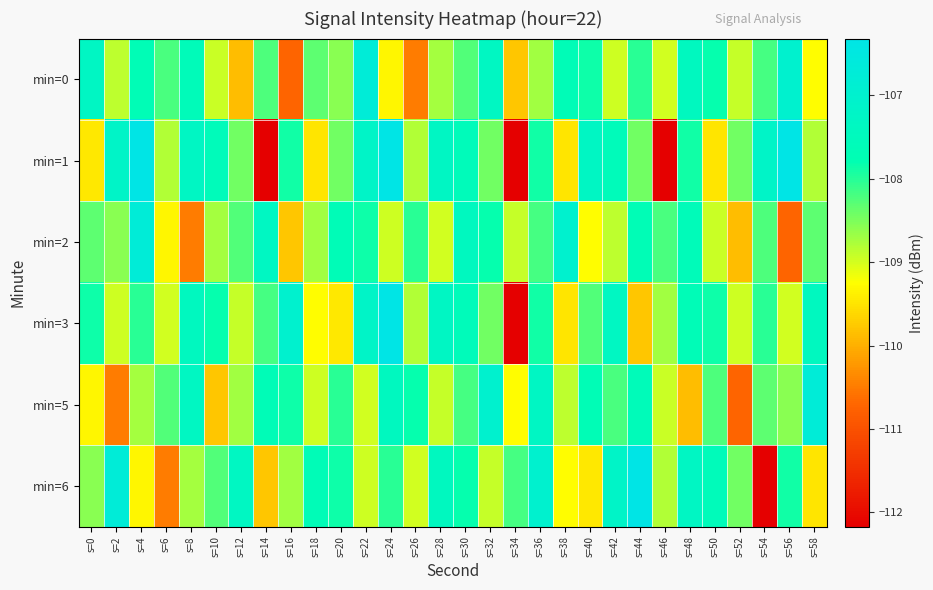

What is the greatest value displayed?

-106.3